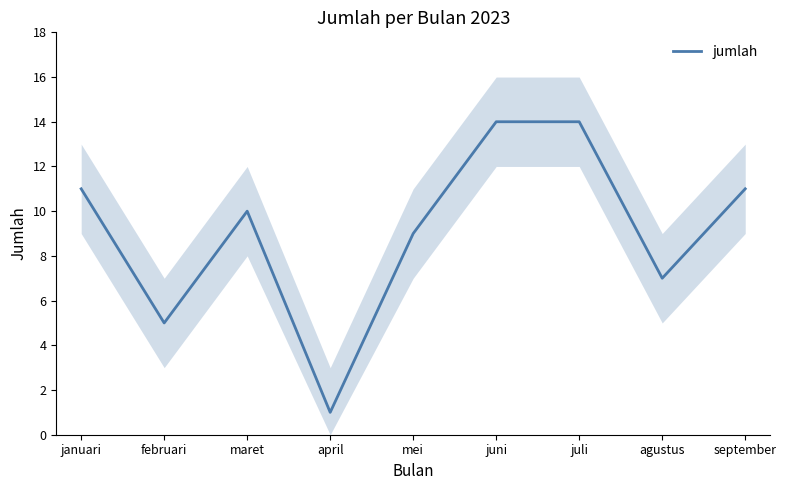

The chart shows a value of 7 at september. True or false?

False